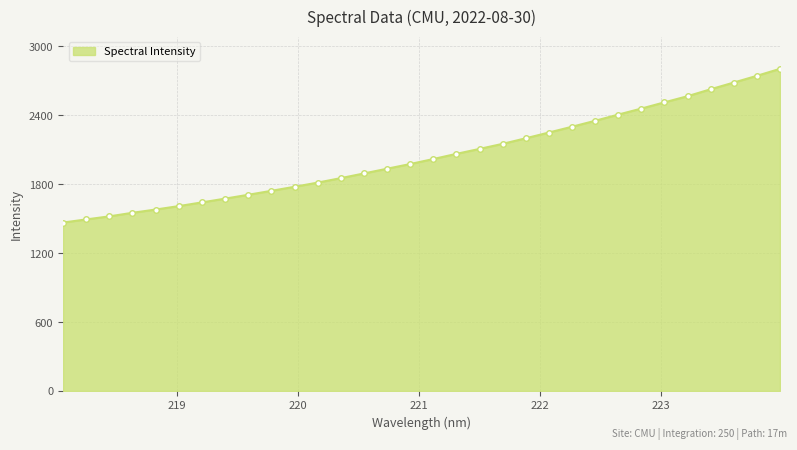

What is the difference between the maximum and second lowest values?

1311.4